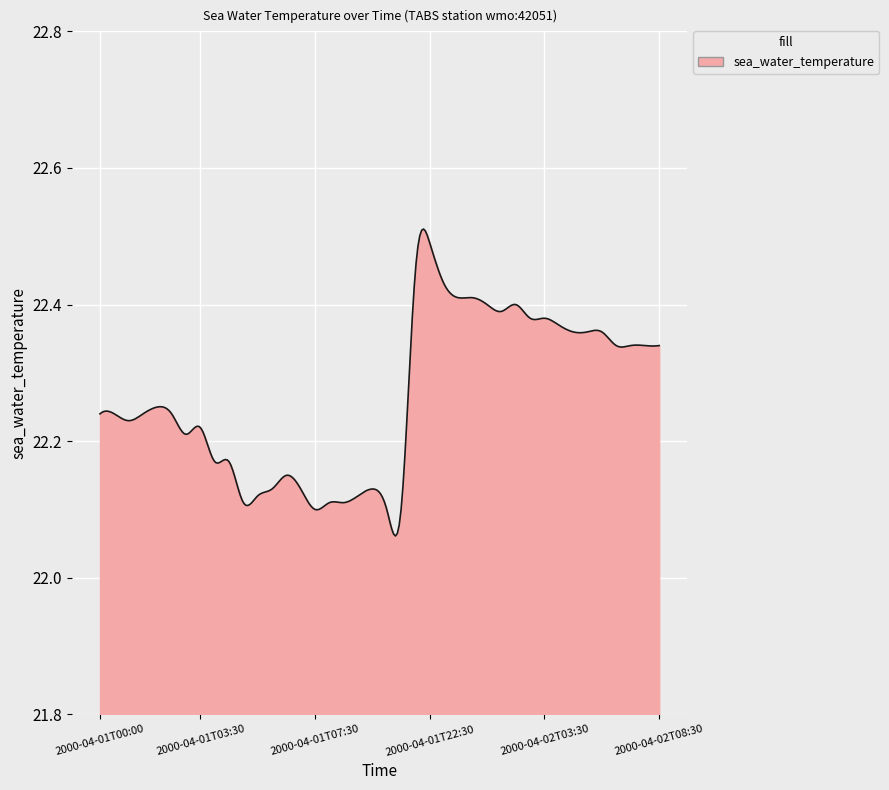

What is the difference between the maximum and minimum values?

0.4